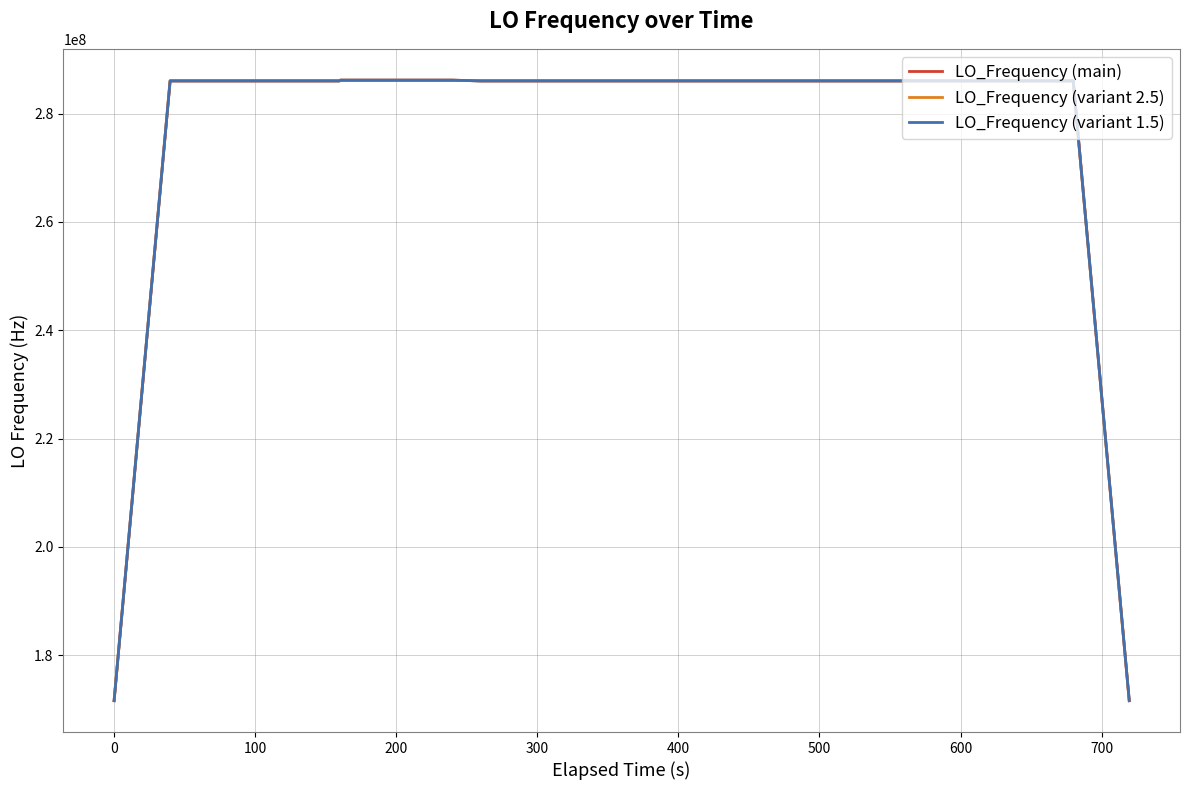

What is the minimum value for LO_Frequency (variant 2.5)?

171628165.0